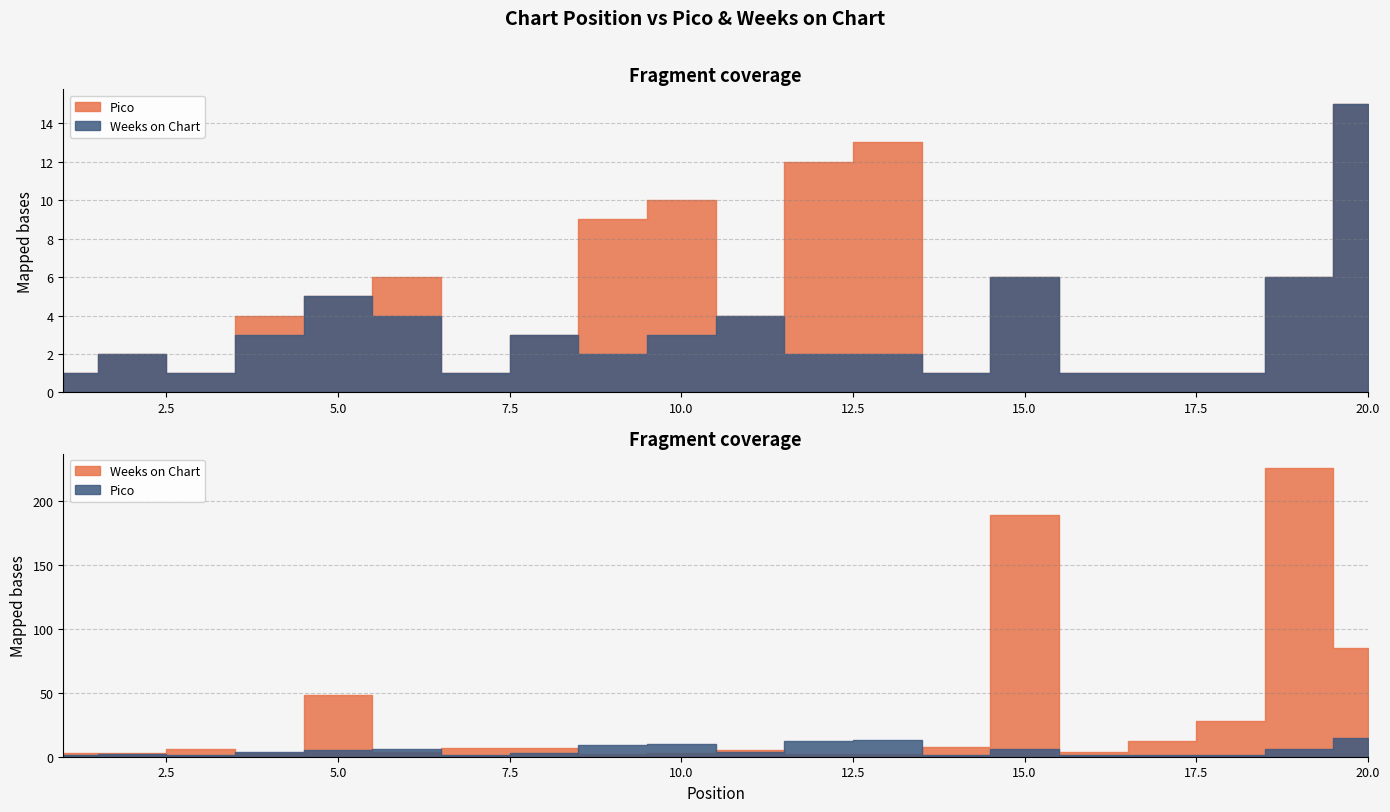

Reading right to left, list all the values displayed in this chart.

Pico: 20=15	19=6	18=1	17=1	16=1	15=6	14=1	13=13	12=12	11=4	10=10	9=9	8=3	7=1	6=6	5=5	4=4	3=1	2=2	1=1
Weeks on Chart: 20=85	19=226	18=28	17=12	16=4	15=189	14=8	13=2	12=2	11=5	10=3	9=2	8=7	7=7	6=4	5=48	4=3	3=6	2=3	1=3